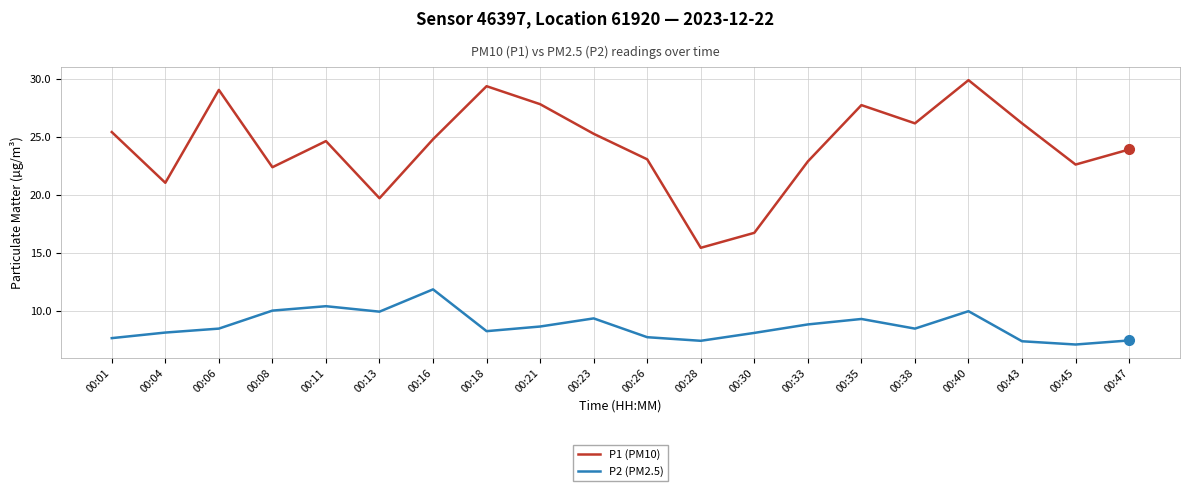

List the series in order of their peak value, highest first.

P1 (PM10), P2 (PM2.5)